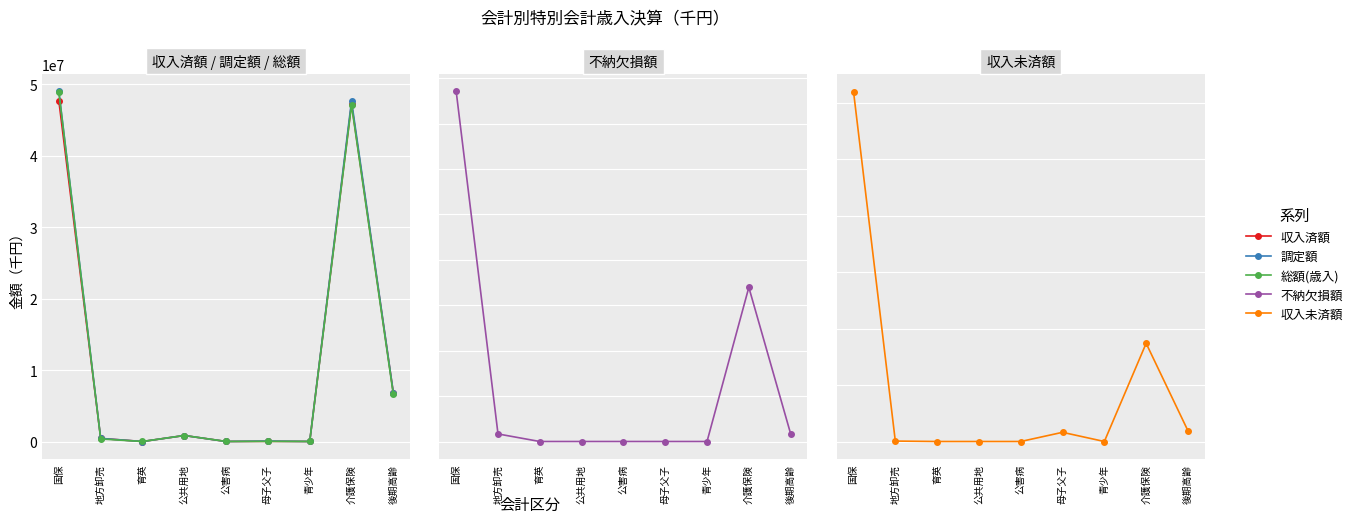

Reading left to right, transcribe all the data shown in this chart.

収入済額: 国保=47595818	地方卸売=445951	育英=15686	公共用地=854371	公害病=18534	母子父子=39295	青少年=18037	介護保険=47244452	後期高齢=6823734
調定額: 国保=48953907	地方卸売=450811	育英=15686	公共用地=854371	公害病=18534	母子父子=71837	青少年=18037	介護保険=47644317	後期高齢=6850834
総額(歳入): 国保=48827131	地方卸売=372166	育英=15878	公共用地=854373	公害病=22992	母子父子=33001	青少年=23586	介護保険=47055658	後期高齢=6606751
不納欠損額: 国保=154156	地方卸売=3330	育英=0	公共用地=0	公害病=0	母子父子=0	青少年=0	介護保険=67901	後期高齢=3398
収入未済額: 国保=1240235	地方卸売=1530	育英=0	公共用地=0	公害病=0	母子父子=32541	青少年=0	介護保険=347892	後期高齢=38076